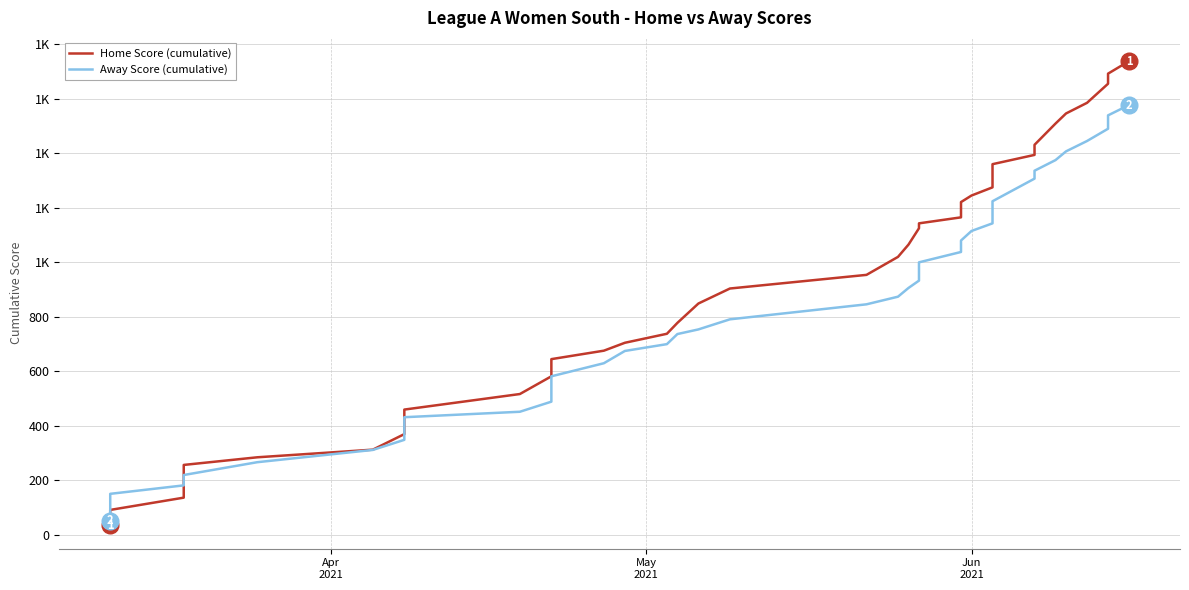

What is the average value of the Home Score (cumulative) series?

877